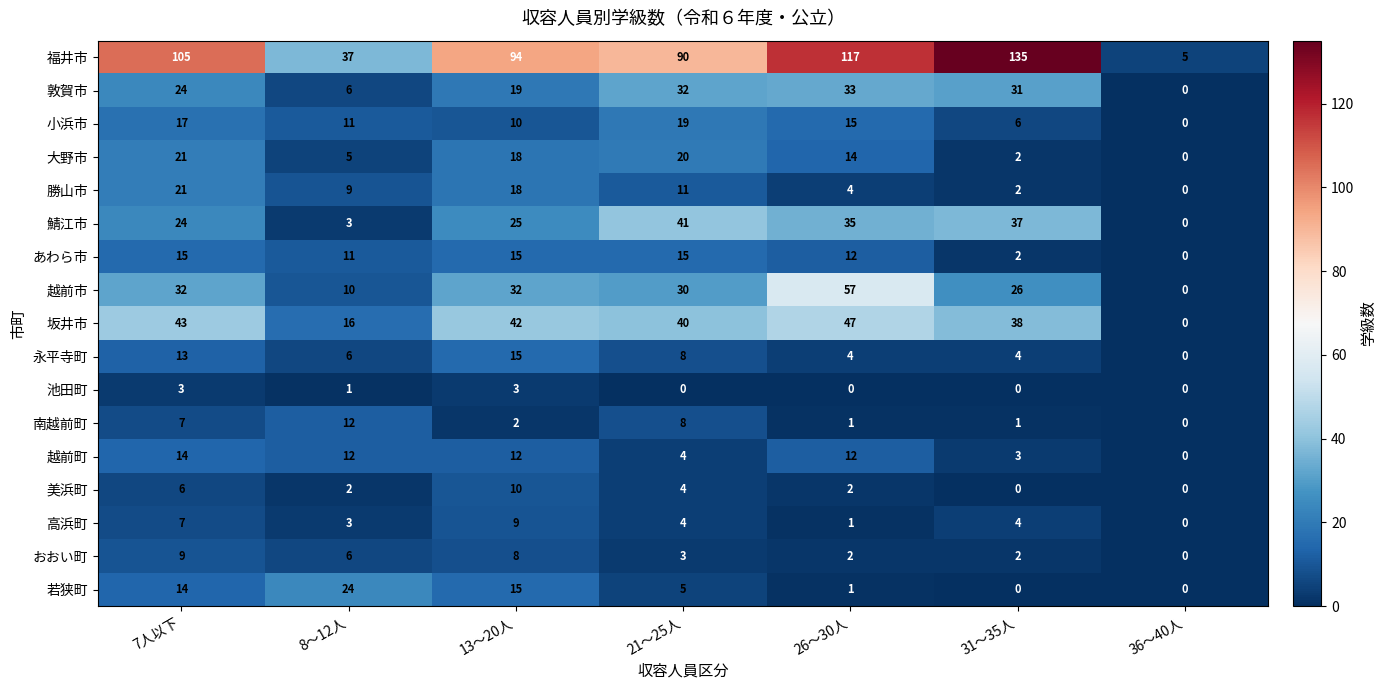

What is the difference between the highest and lowest values at 21～25人?

90